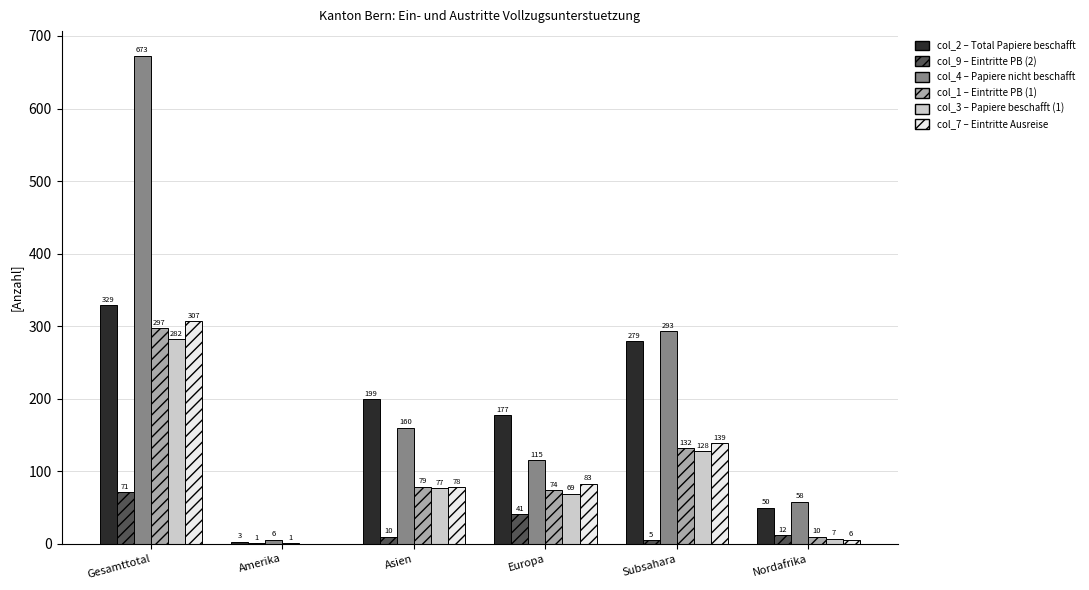

How many categories are shown in the chart?

6